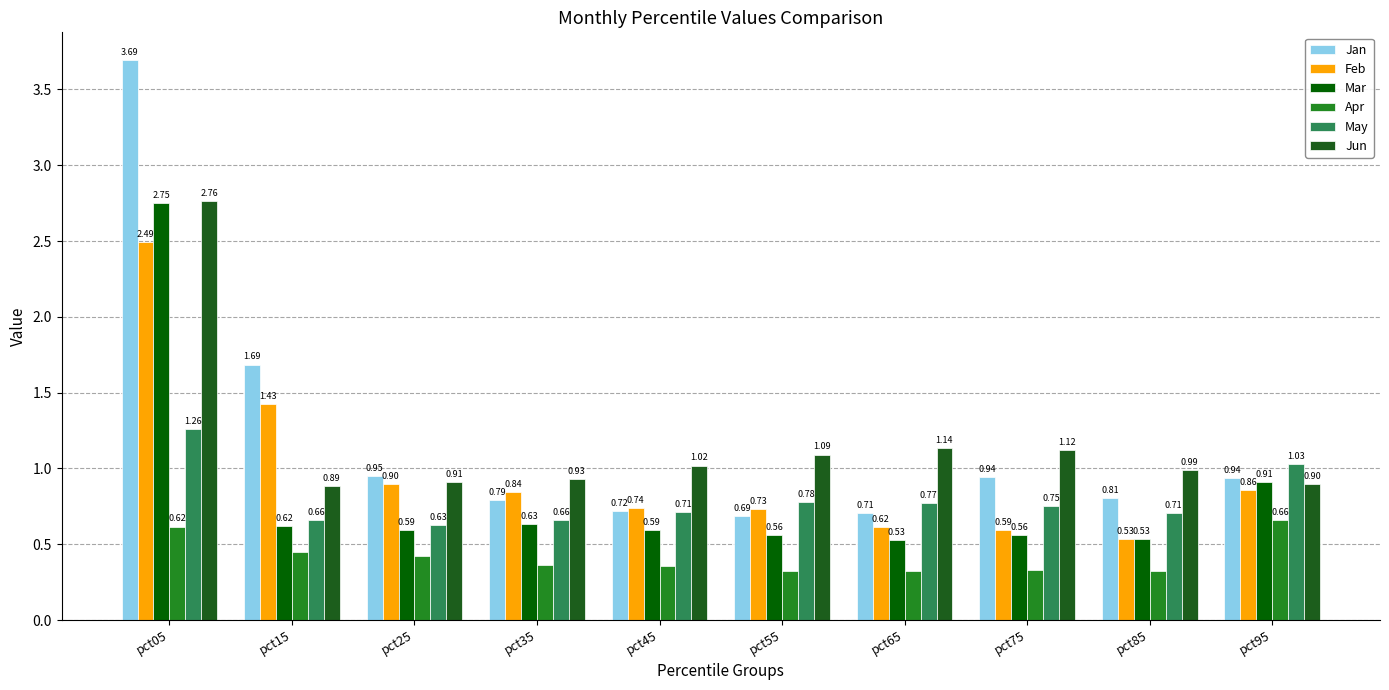

Which series has the widest spread of values?

Jan